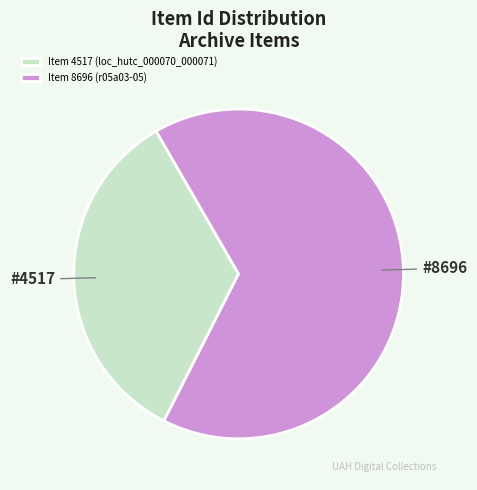

What is the ratio of the value at Item 8696 (r05a03-05) to the value at Item 4517 (loc_hutc_000070_000071)?

1.9